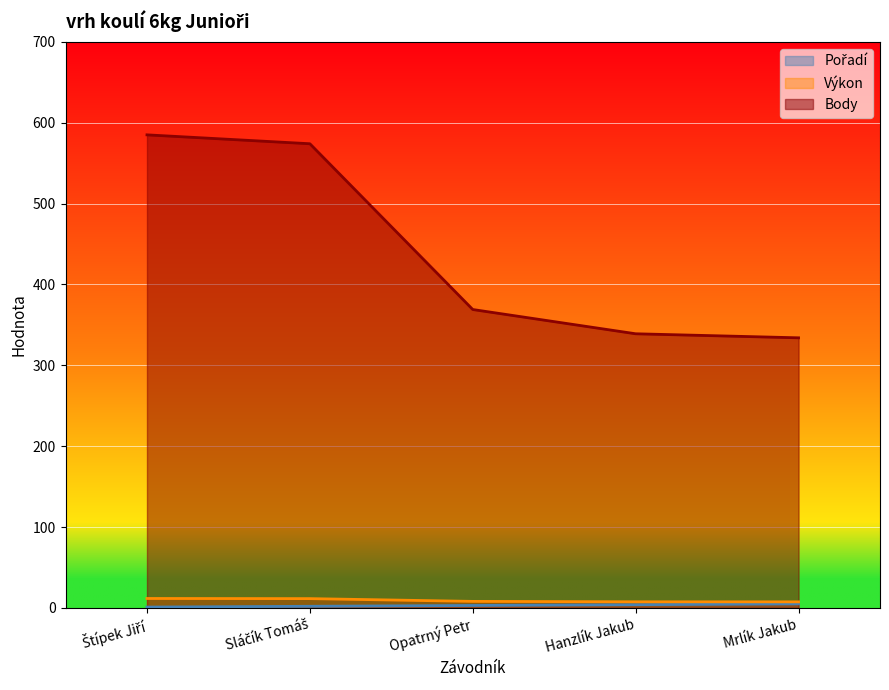

Rank the series at Štípek Jiří from lowest to highest value.

Pořadí, Výkon, Body